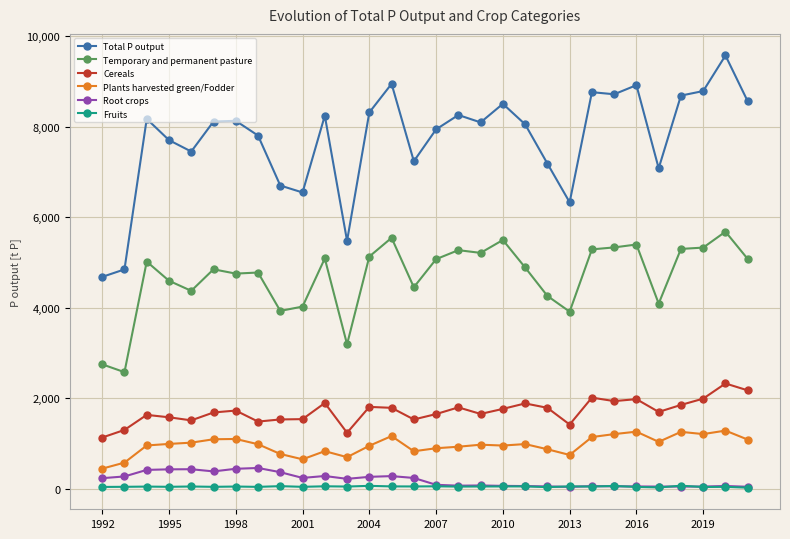

What is the value of the Total P output point at the 15th from the left?

7235.1